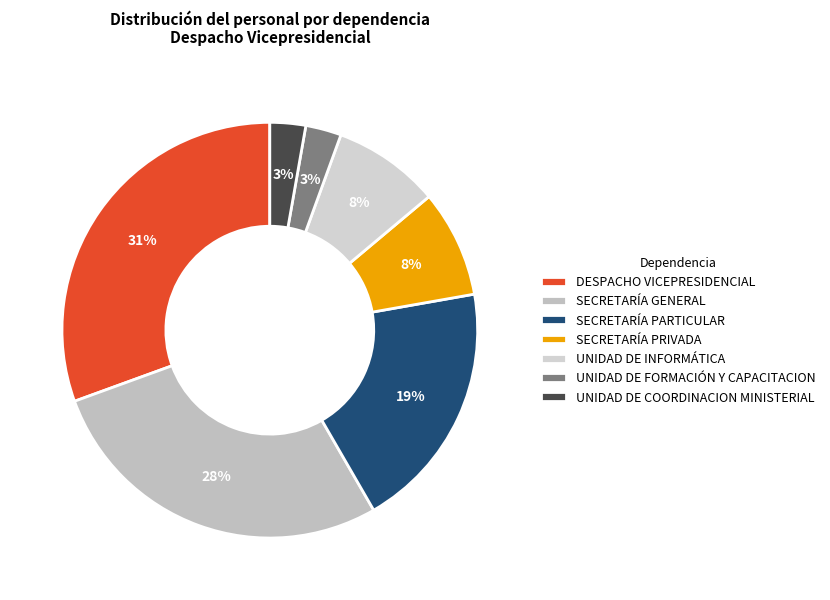

Does any single category account for the majority?

No